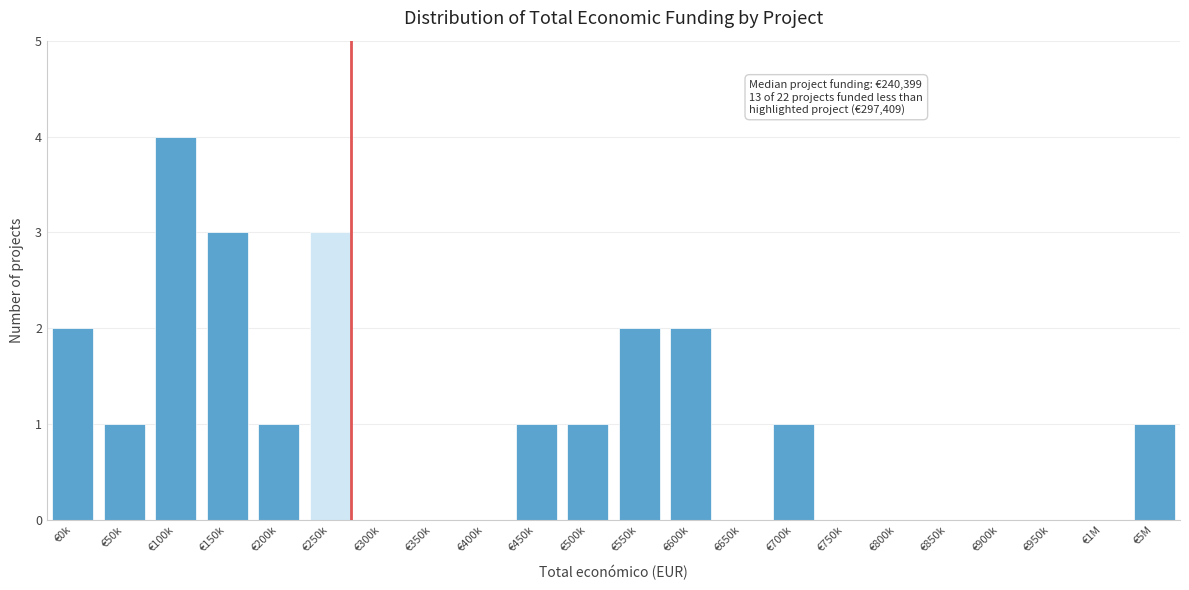

Reading left to right, extract all data points from this chart.

€0k=2	€50k=1	€100k=4	€150k=3	€200k=1	€250k=3	€300k=0	€350k=0	€400k=0	€450k=1	€500k=1	€550k=2	€600k=2	€650k=0	€700k=1	€750k=0	€800k=0	€850k=0	€900k=0	€950k=0	€1M=0	€5M=1